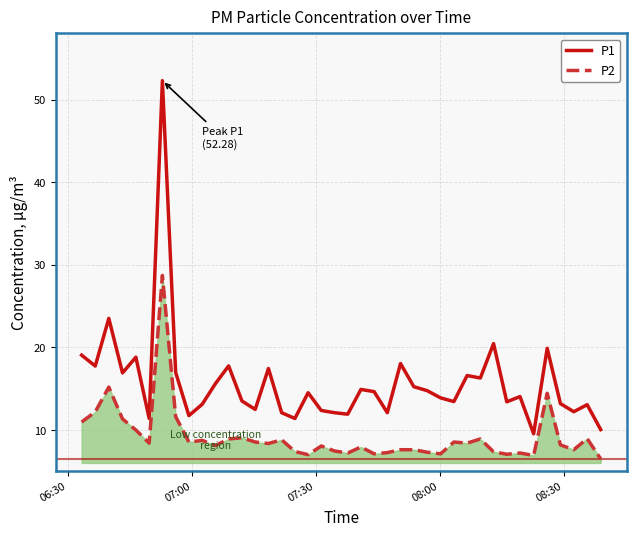

Which series has the largest total across all categories?

P1